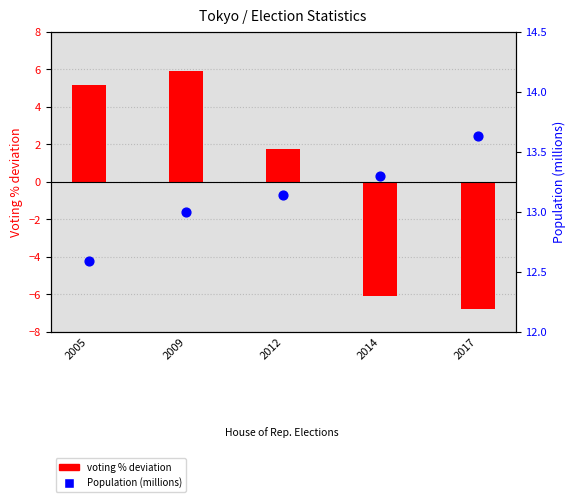

What are all the series names shown in the legend?

voting % deviation, Population (millions)